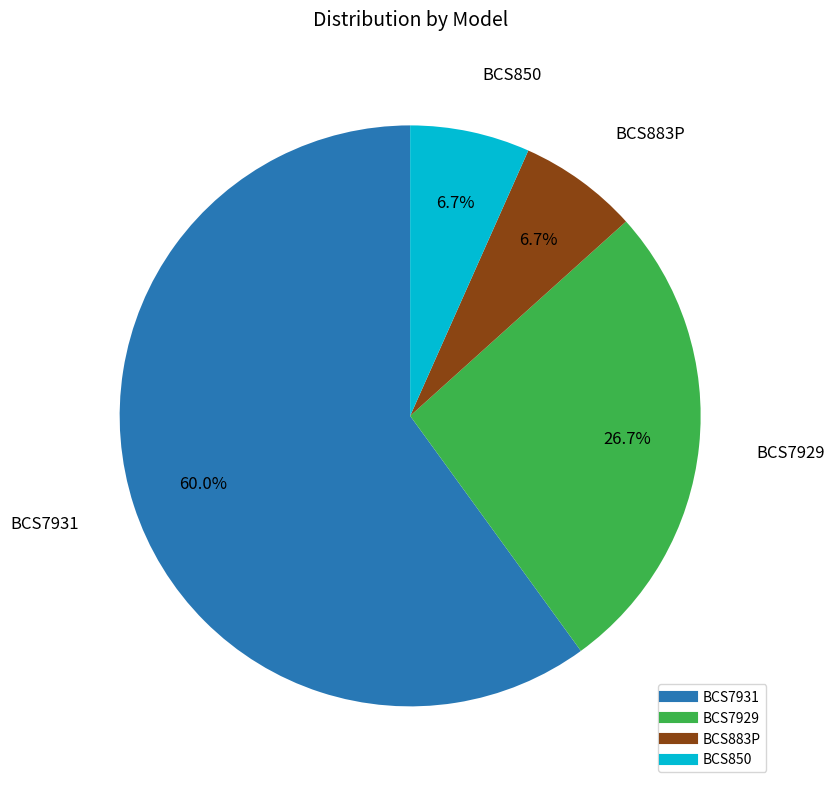

To the nearest percent, what percentage of the pie is BCS7931?

60%